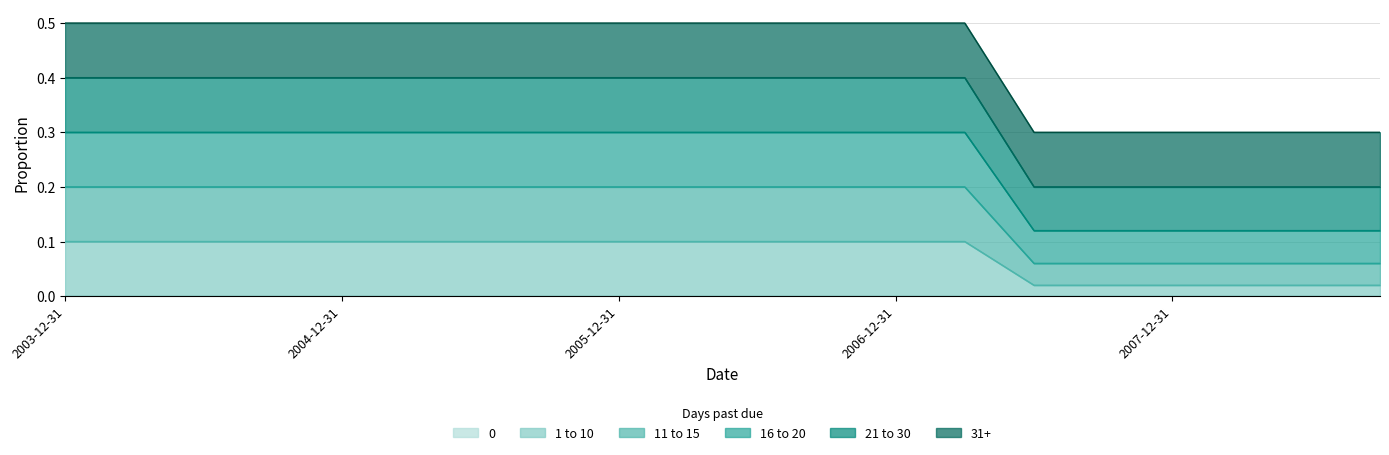

True or false: 1 to 10 and 16 to 20 intersect in this chart.

False